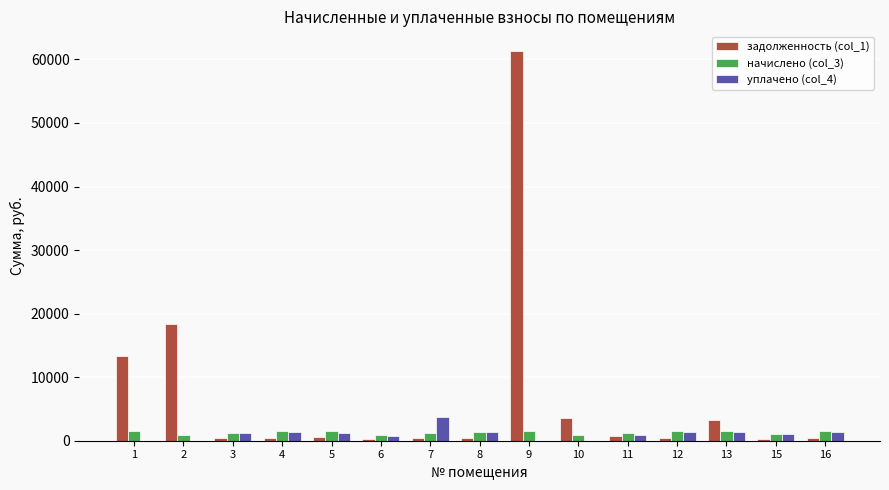

What is the greatest value displayed?

61350.5